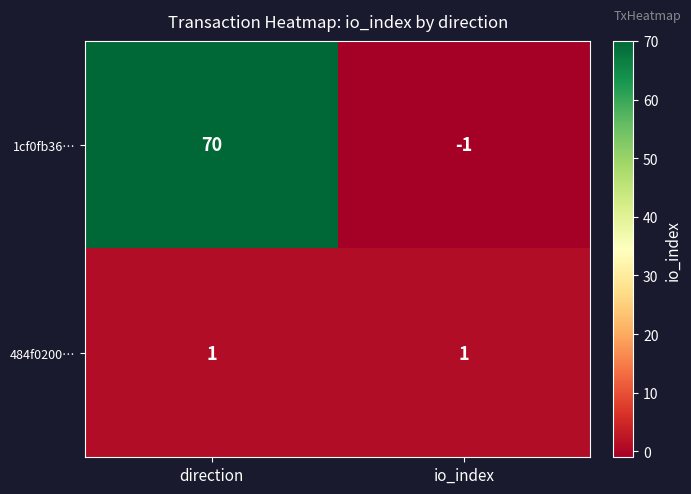

At which label is 1cf0fb36… closest to 34?

io_index